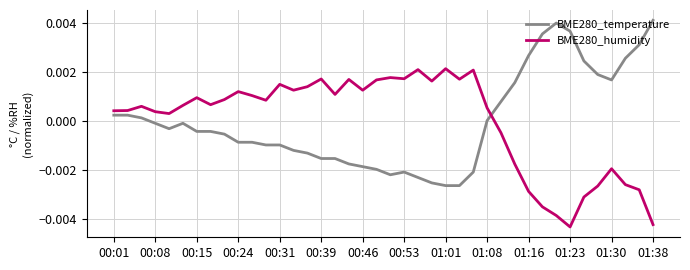

True or false: BME280_temperature and BME280_humidity intersect in this chart.

True